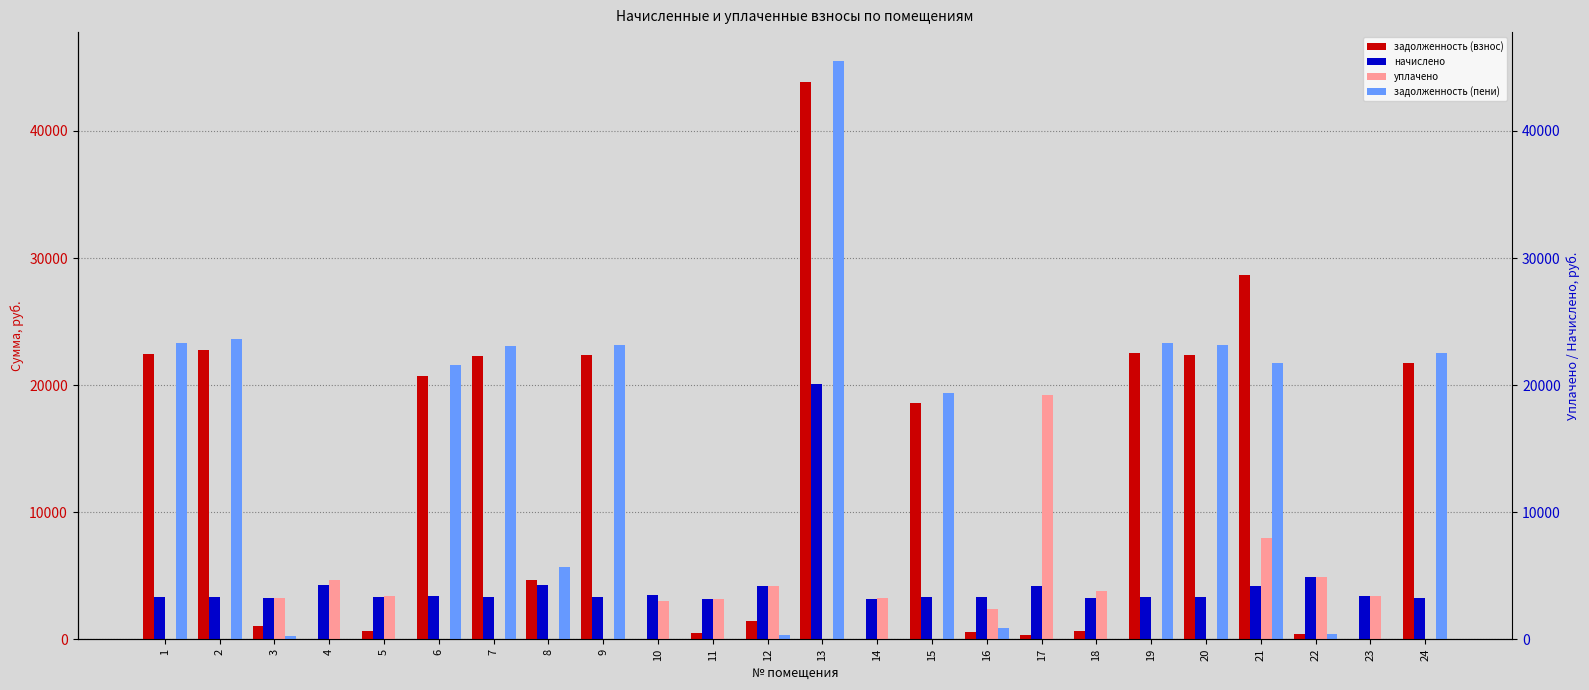

How many groups of bars are there?

24